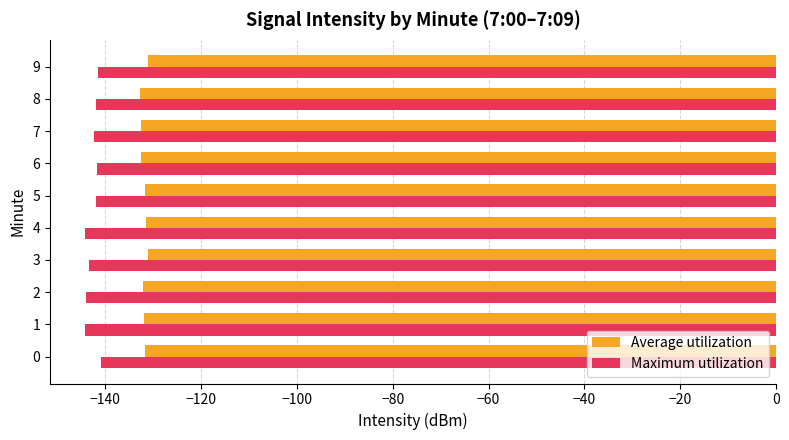

The value of Average utilization at 2 is -132.2. True or false?

True